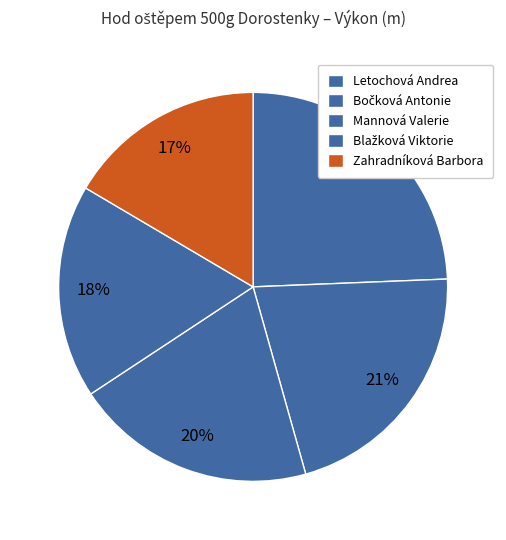

Which slice is the largest?

Letochová Andrea